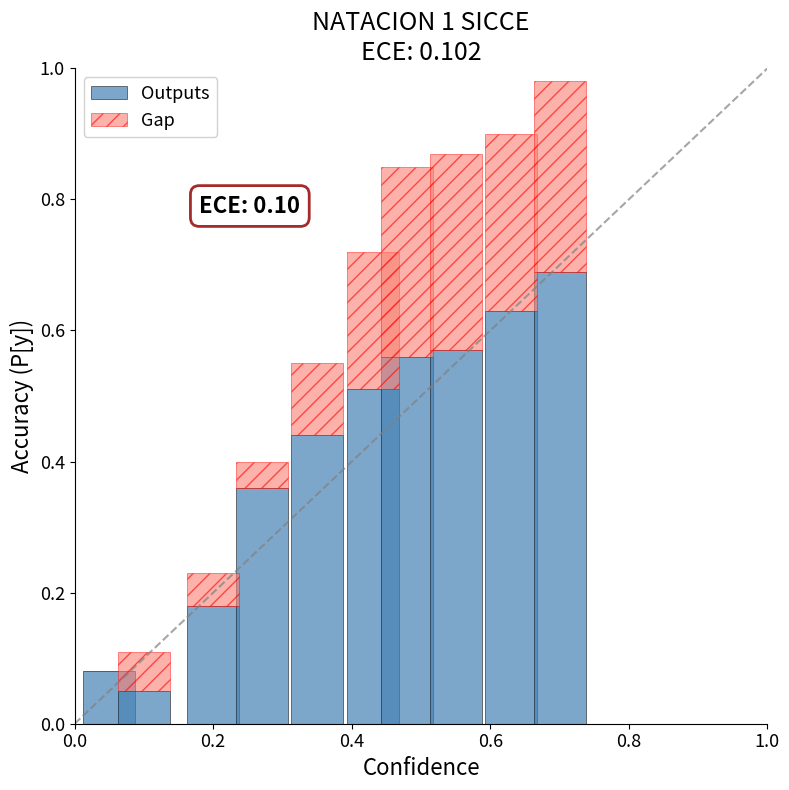

What is the sum of all Outputs values?

4.1